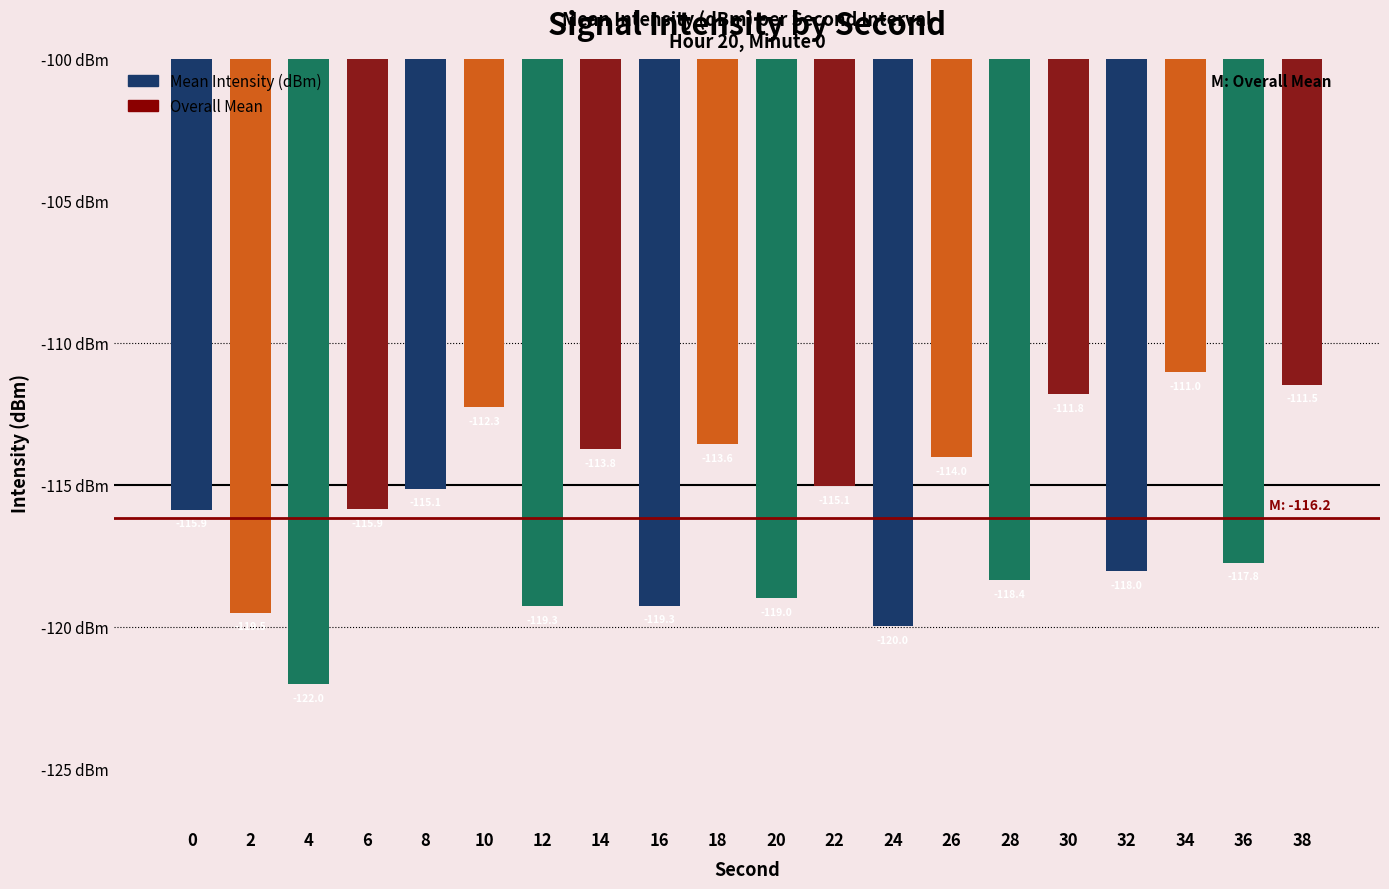

What is the value of the 4th bar from the left?

-115.9